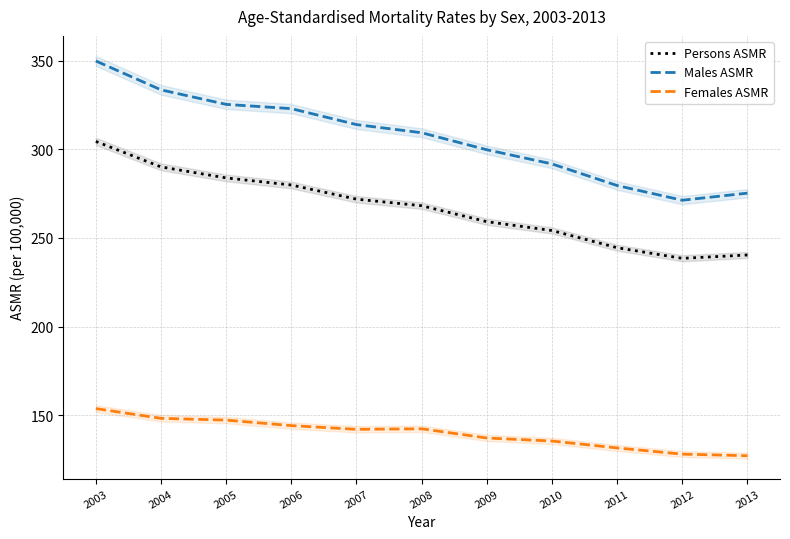

What are all the series names shown in the legend?

Persons ASMR, Males ASMR, Females ASMR